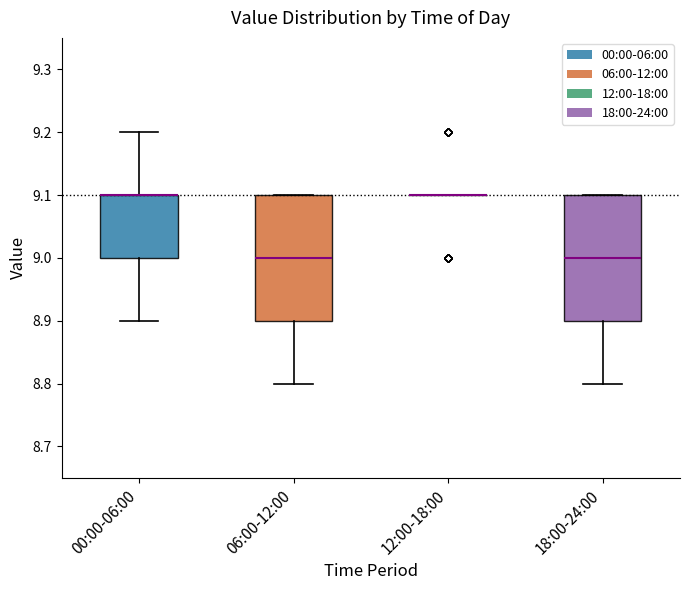

Reading left to right, read every box against the y-axis: the position of its median line, the range the box covers, and the ends of its whiskers. The values are not printed on the chart, so give them approximately, as read against the axis.

00:00-06:00: median 9.1 (drawn on the box's upper edge), box 9.0 to 9.1, whiskers 8.9 to 9.2
06:00-12:00: median 9.0, box 8.9 to 9.1, whiskers 8.8 to 9.1
12:00-18:00: box collapsed to a line at 9.1, whiskers 9.1 to 9.1
18:00-24:00: median 9.0, box 8.9 to 9.1, whiskers 8.8 to 9.1